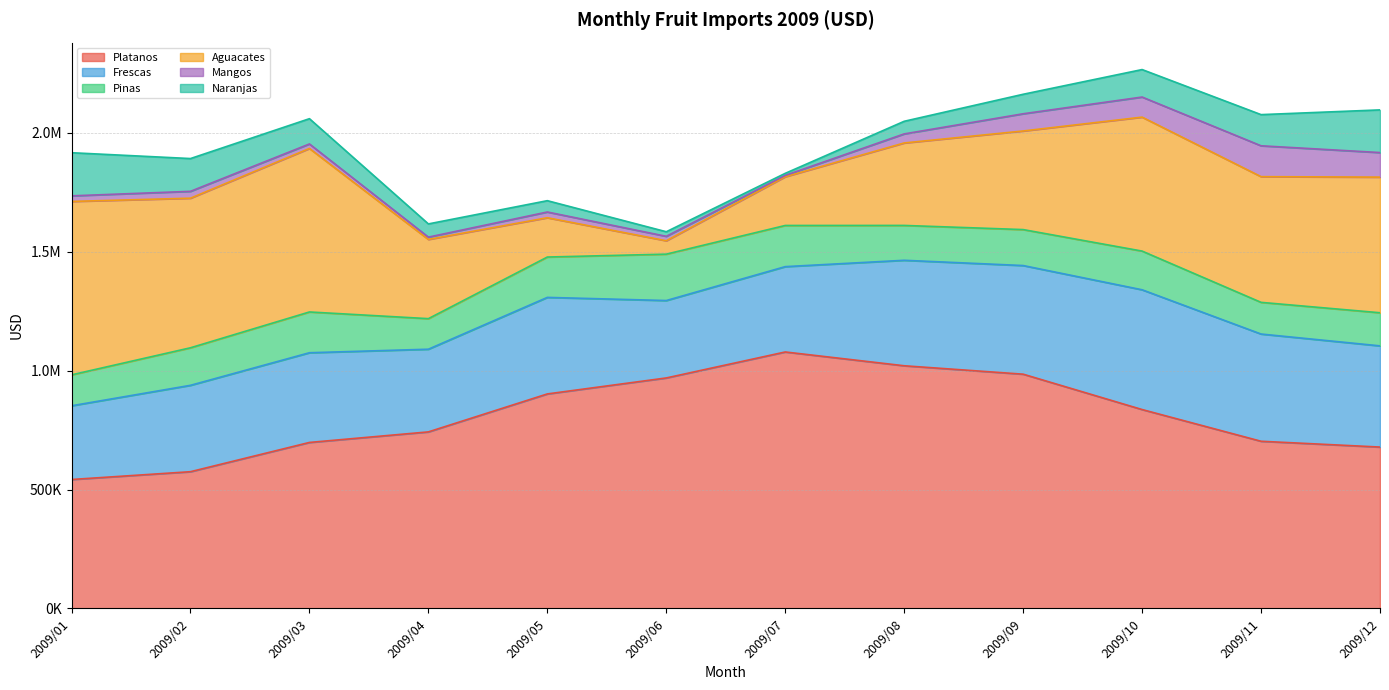

Which has a higher value, 2009/11 or 2009/04?

2009/04